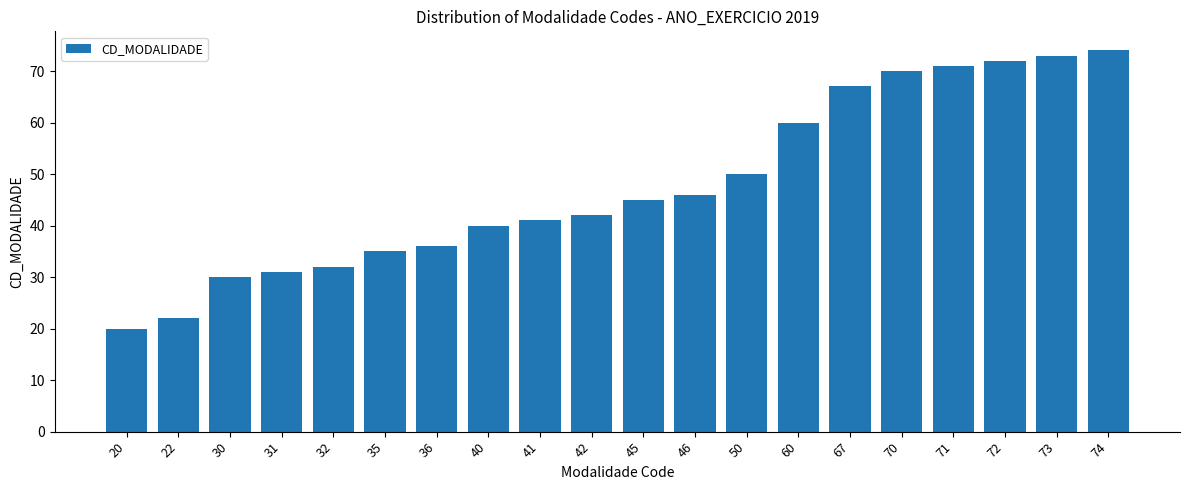

At which label is the value closest to 47?

46